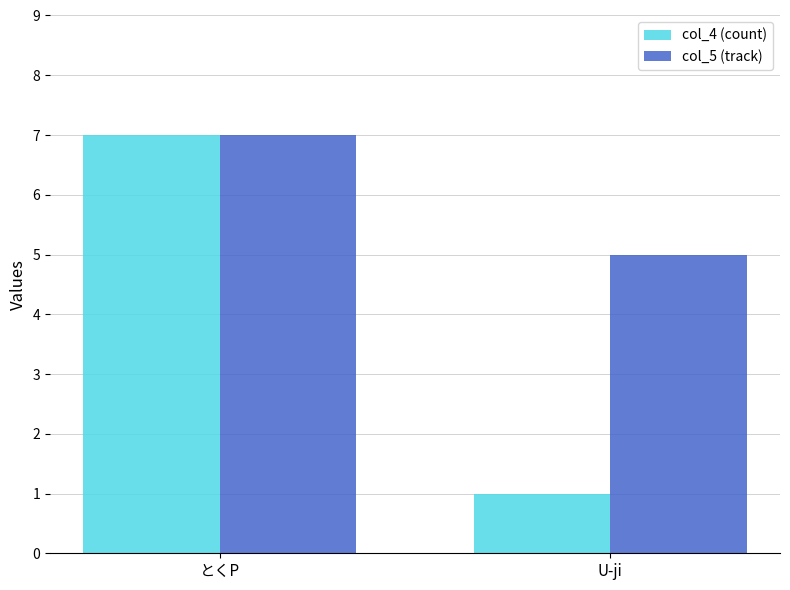

True or false: col_4 (count) has a value of 2 at U-ji.

False